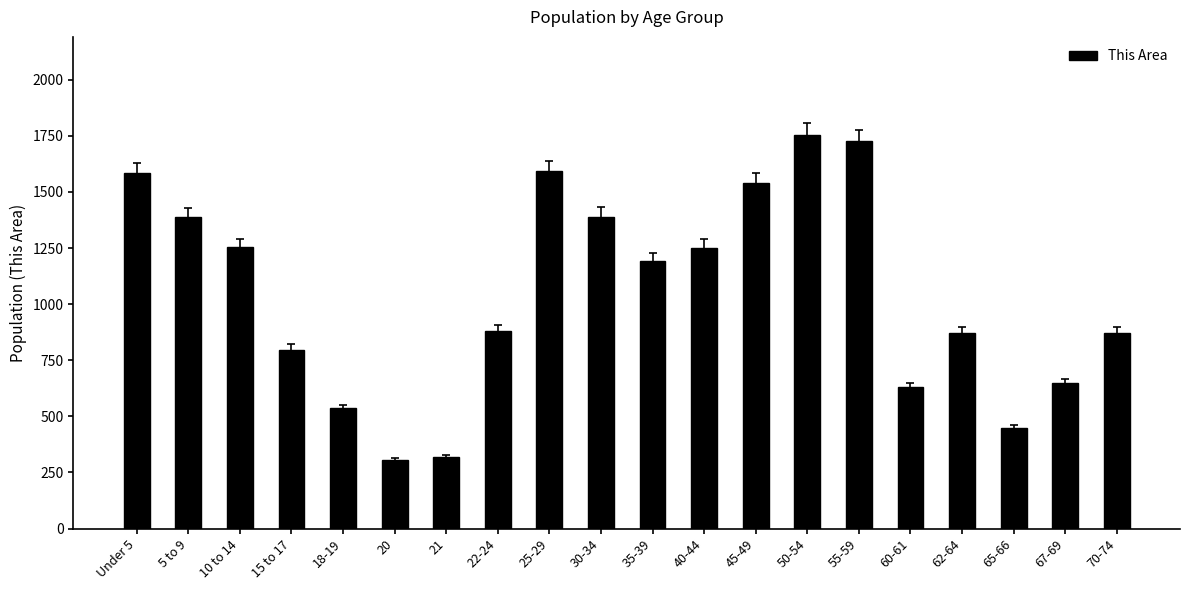

What position from the left is 5 to 9?

2